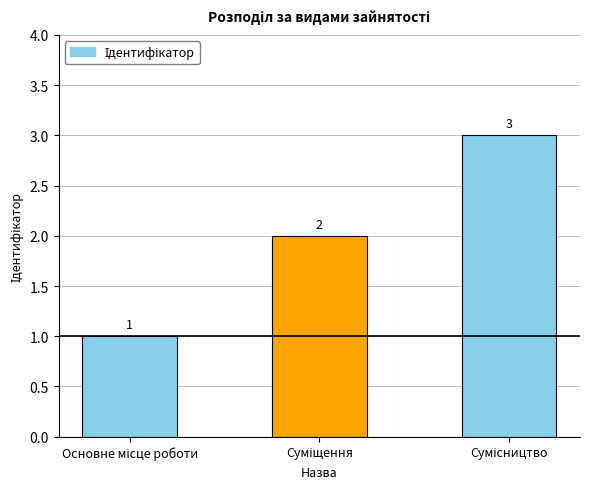

How many series are shown in this chart?

1